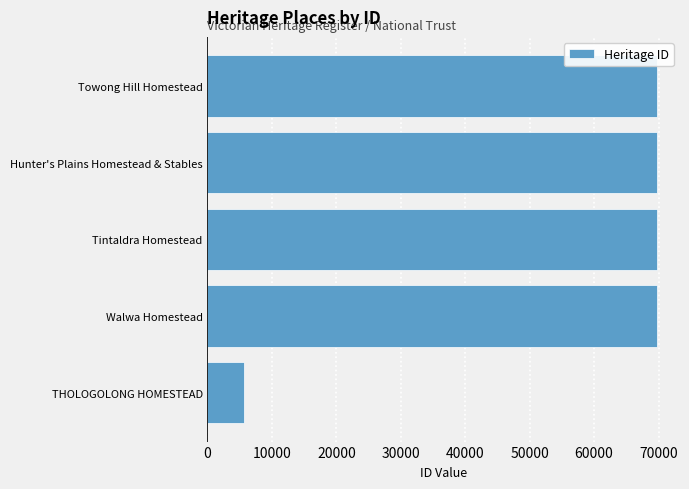

Read the value at Tintaldra Homestead.

69834